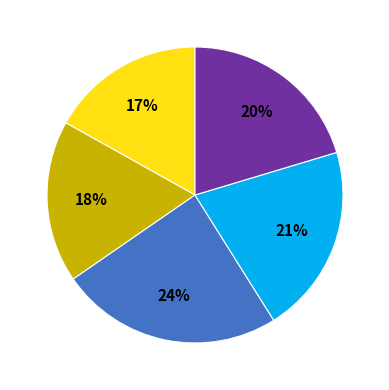

To the nearest percent, what is the average slice percentage?

20%